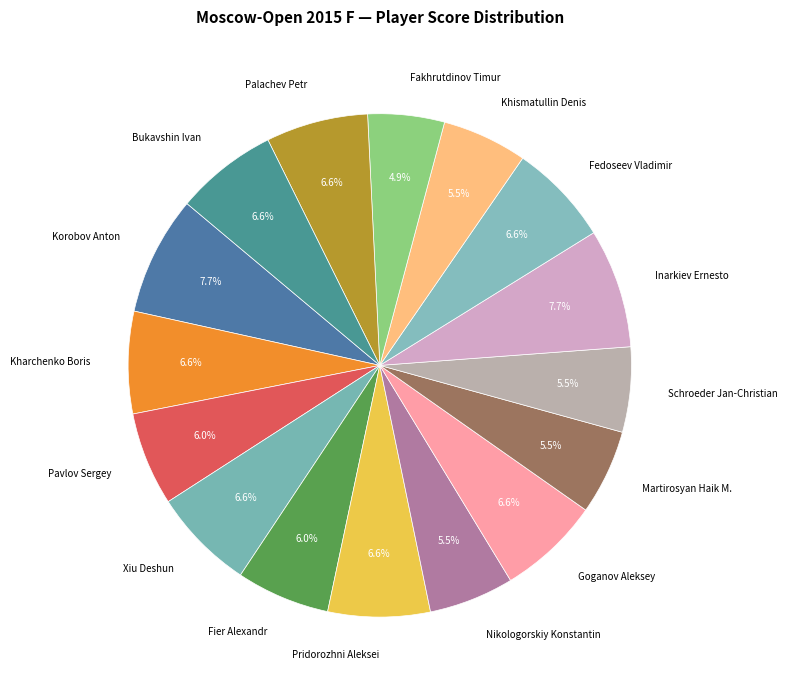

To the nearest percent, what is the combined percentage of Xiu Deshun and Goganov Aleksey?

13%